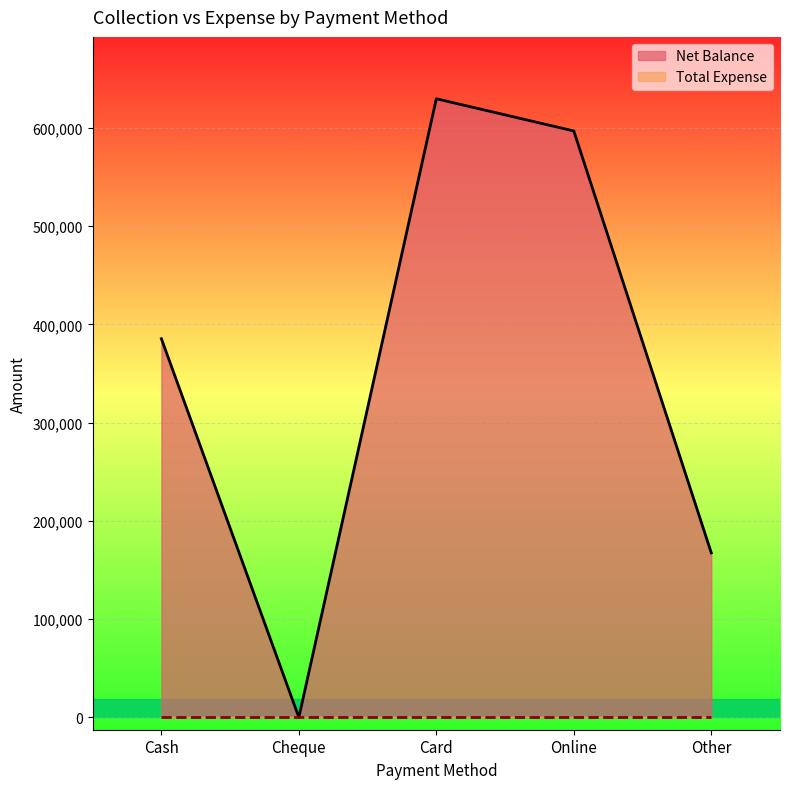

What is the average value?

355914